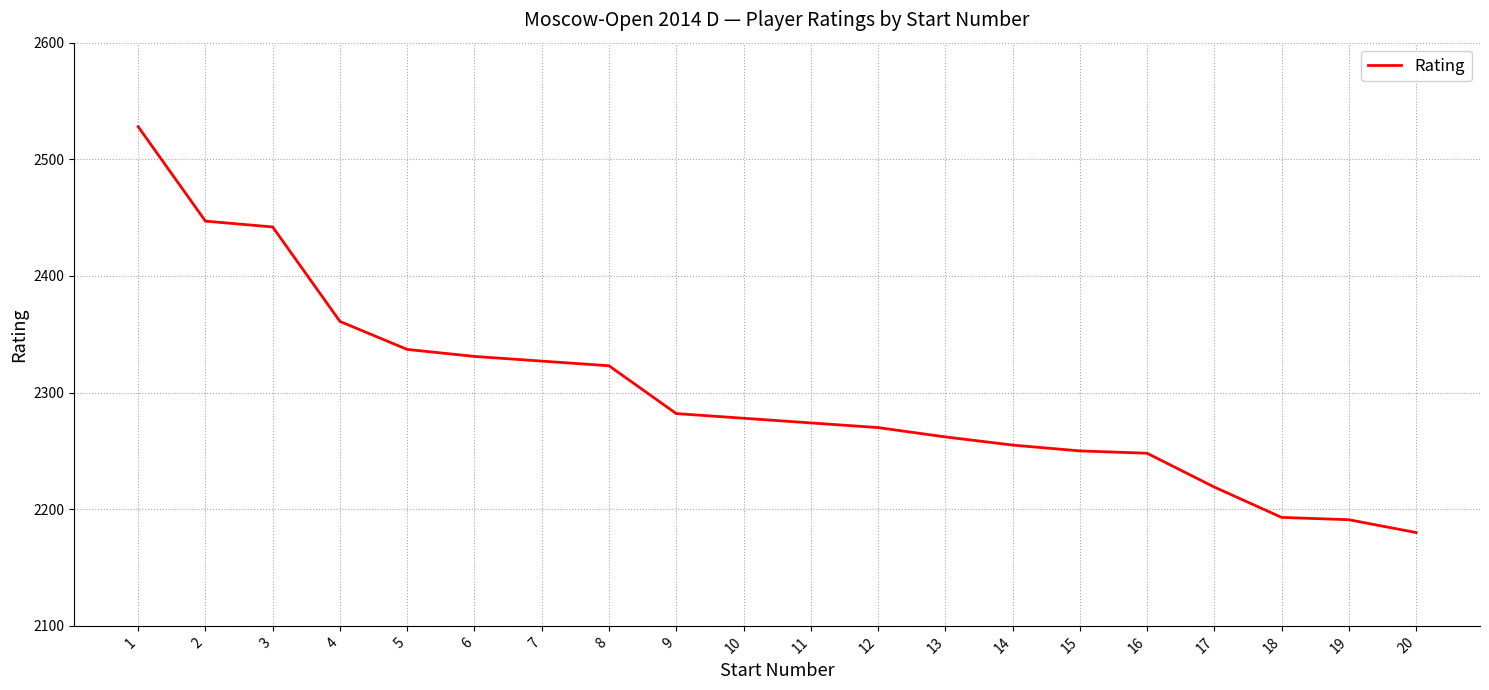

How many lines are shown in the chart?

1